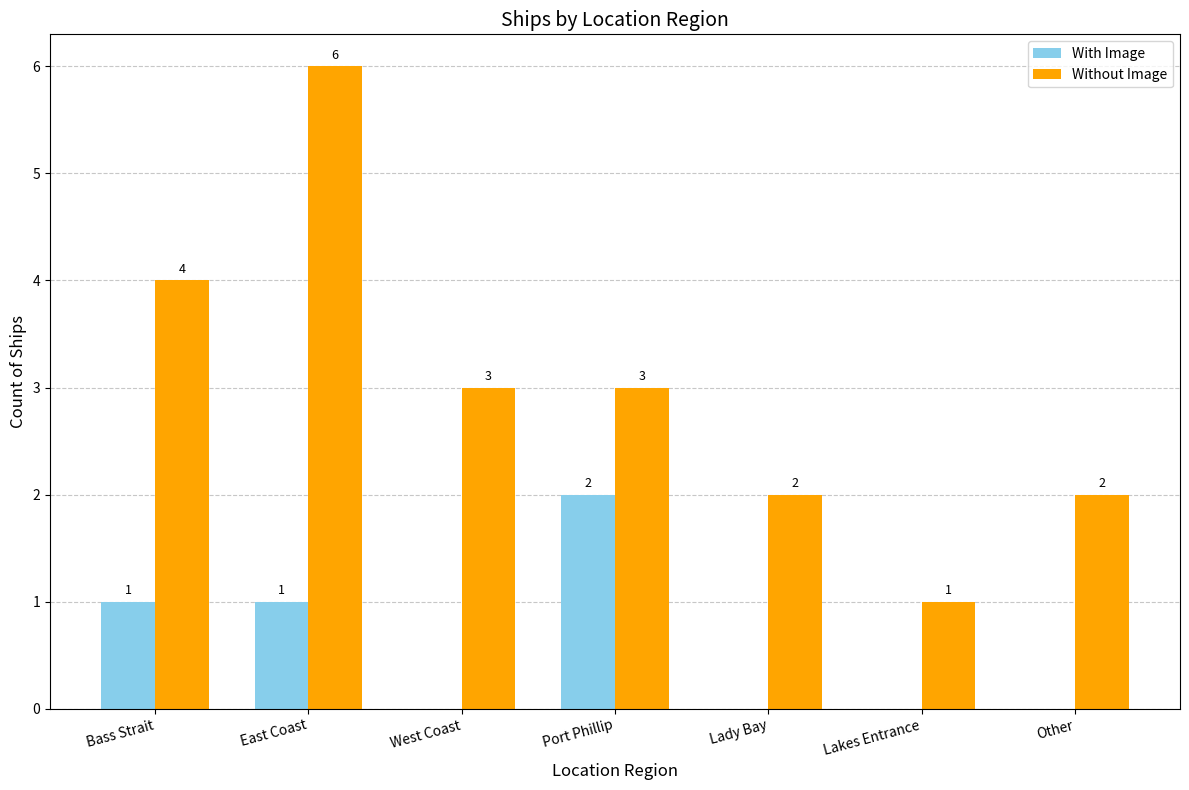

Read the Without Image value at East Coast.

6